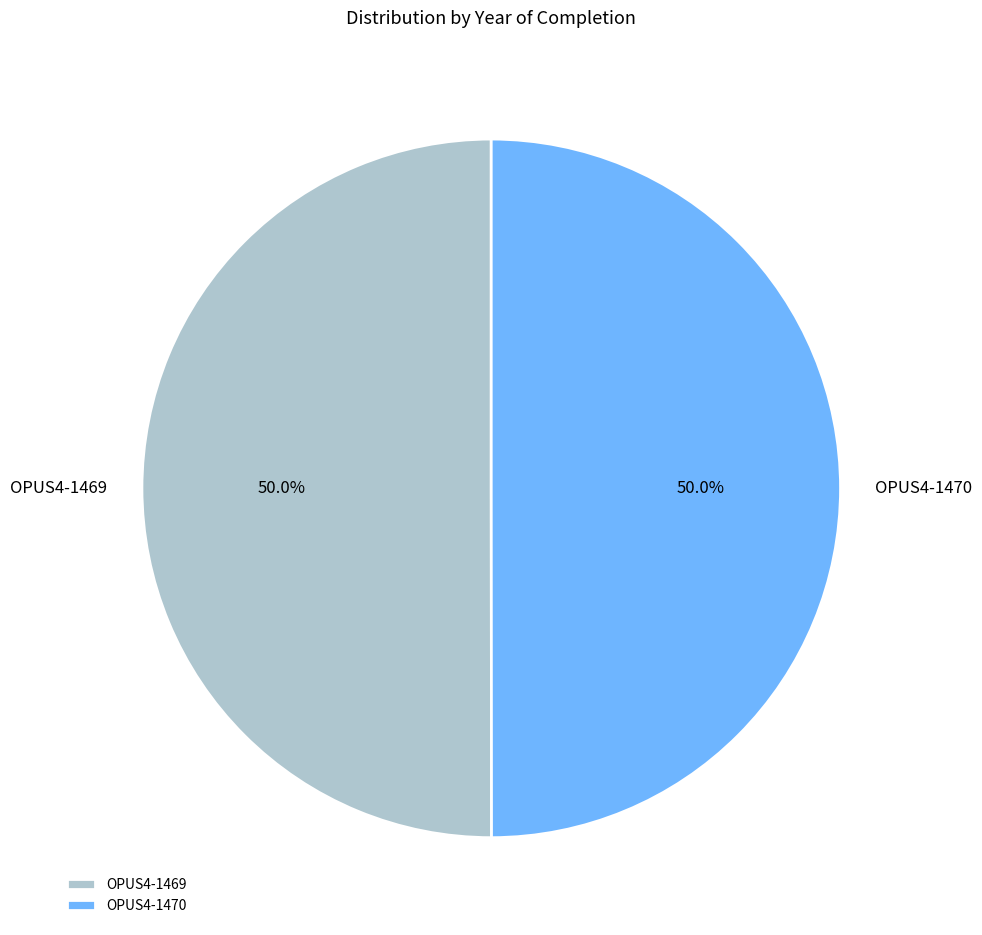

To the nearest percent, what is the average slice percentage?

50%